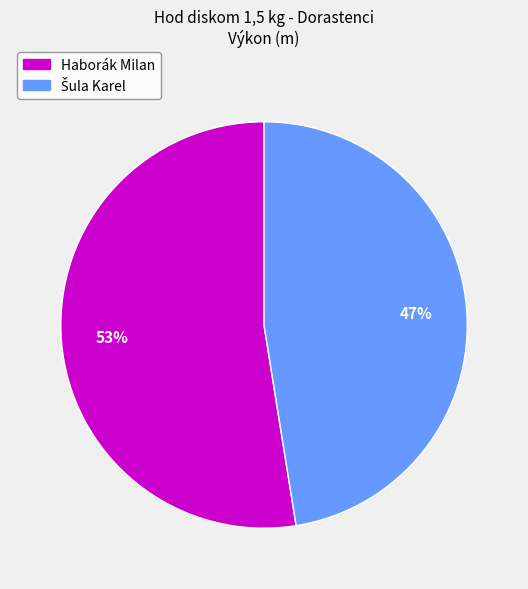

What is the majority slice?

Haborák Milan